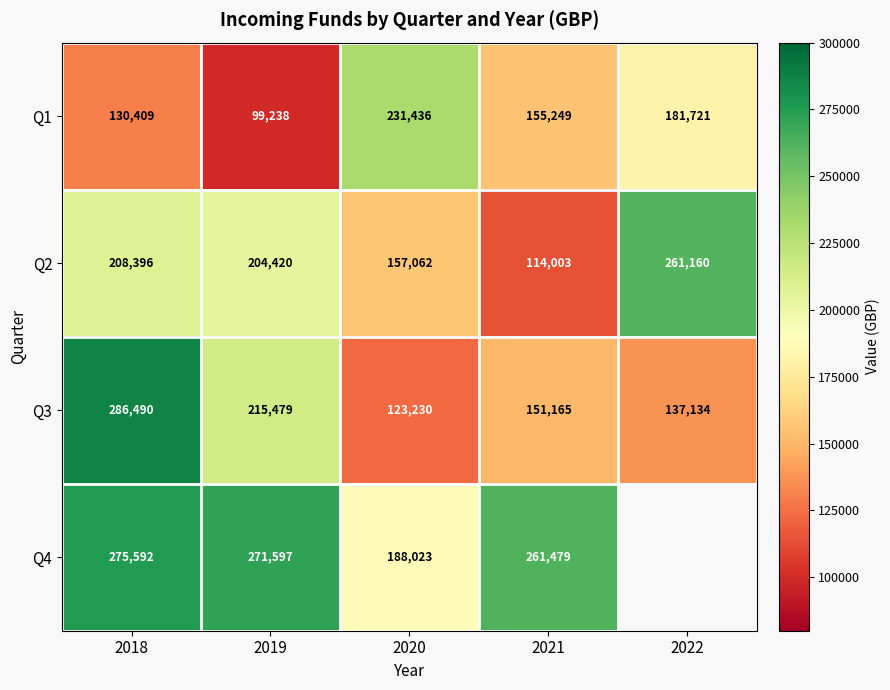

Count the number of categories in the chart.

5